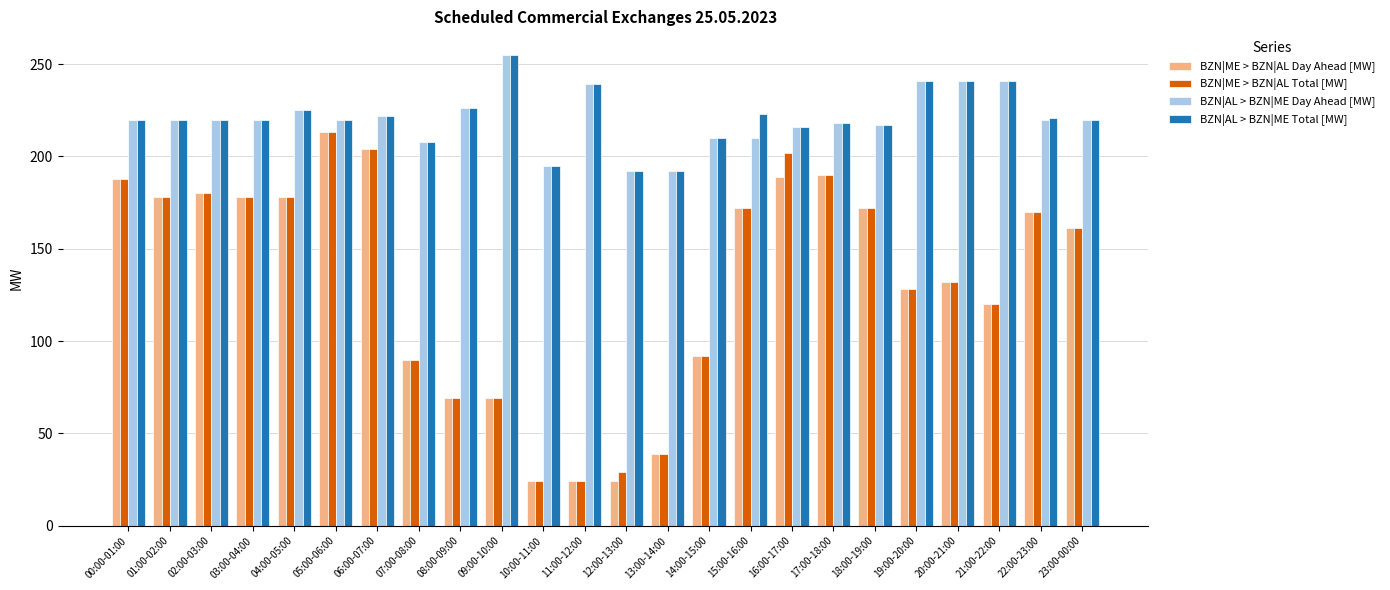

Which series changed the most between 13:00-14:00 and 16:00-17:00?

BZN|ME > BZN|AL Total [MW]